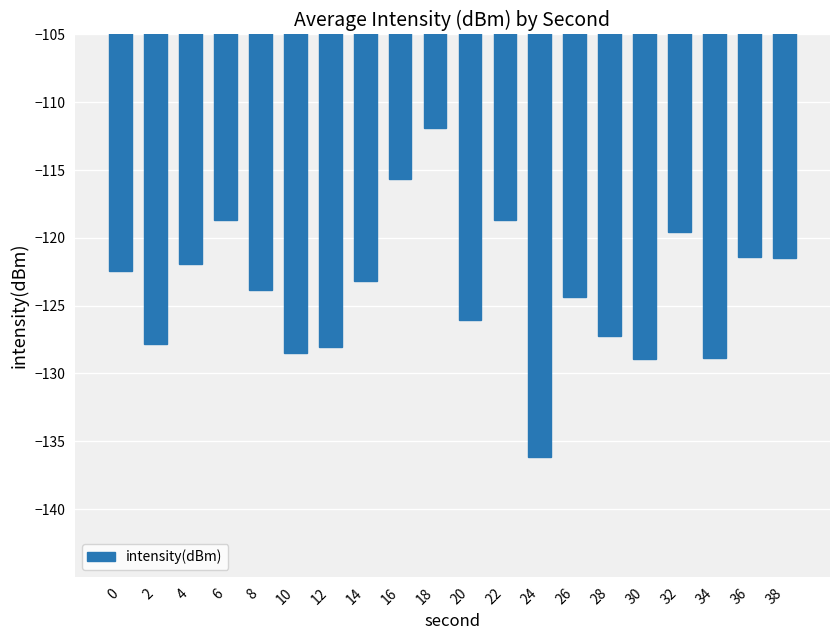

Which has a higher value, 18 or 26?

18